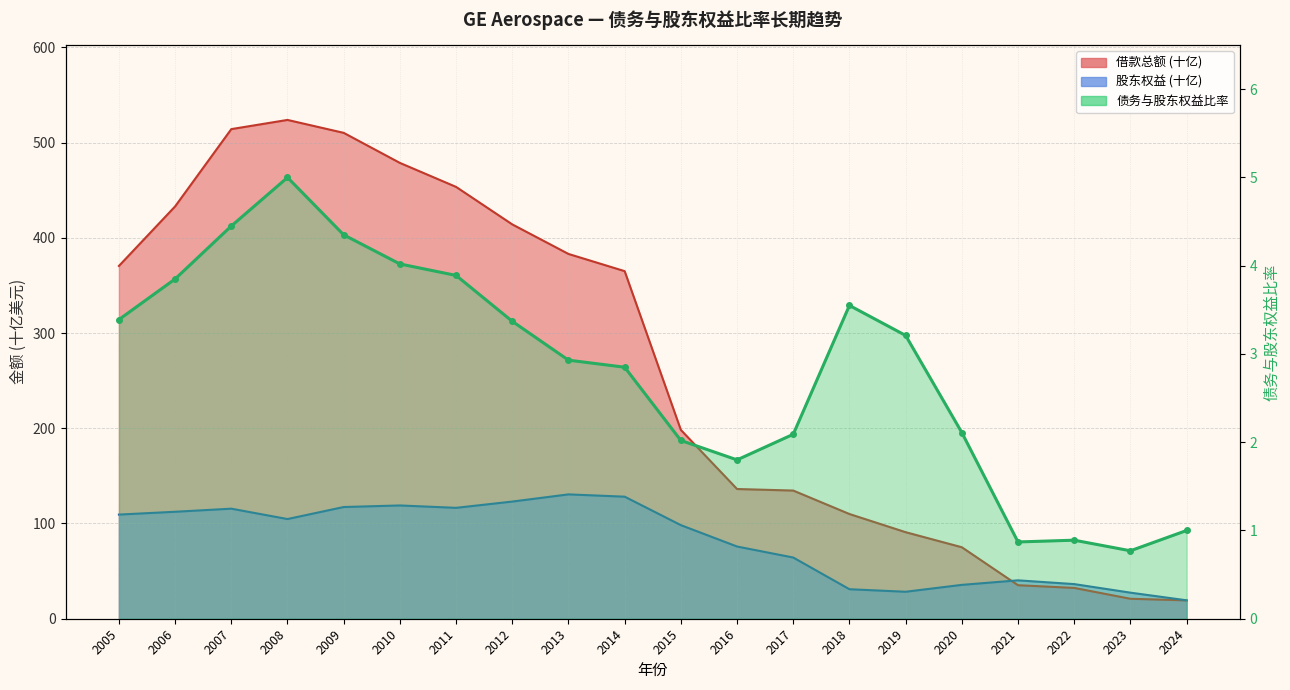

At which label is 借款总额 (十亿) closest to 271?

2015